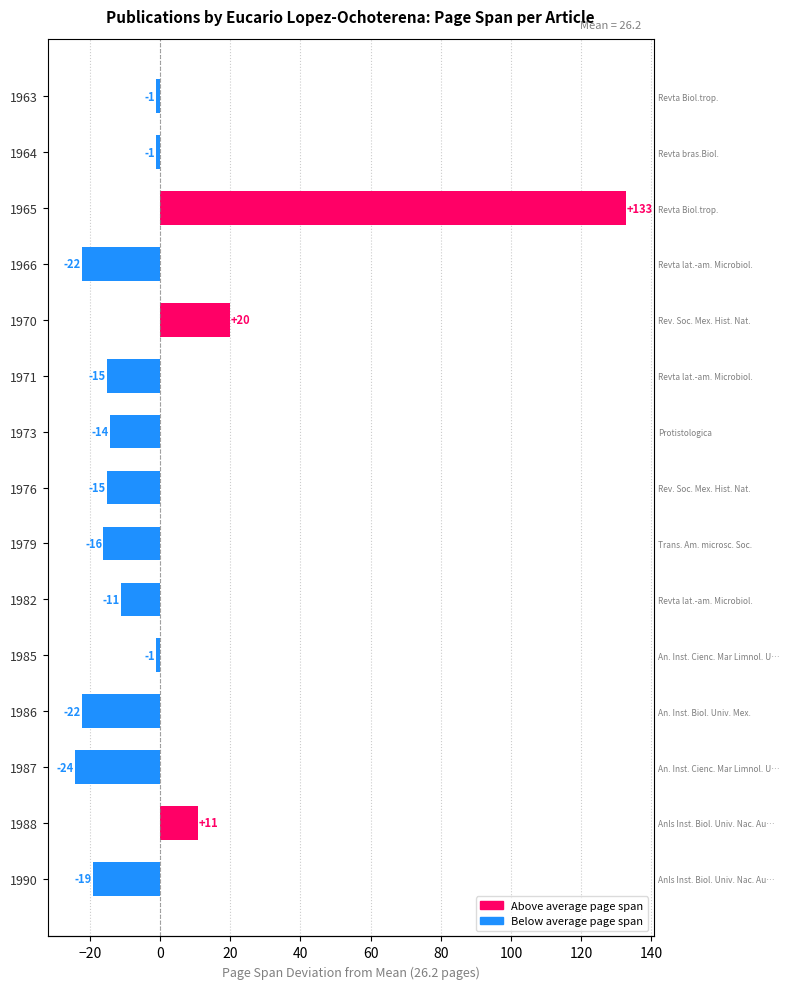

Is it true that the value at 1966 is -15.4?

False